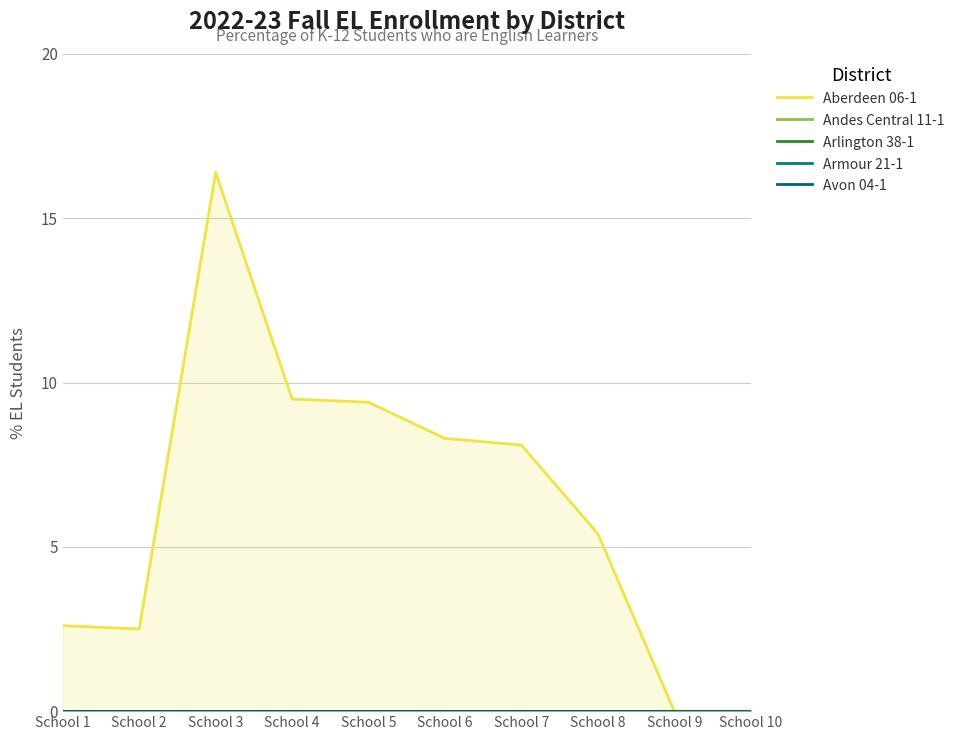

True or false: Aberdeen 06-1 and Avon 04-1 cross at least once.

False